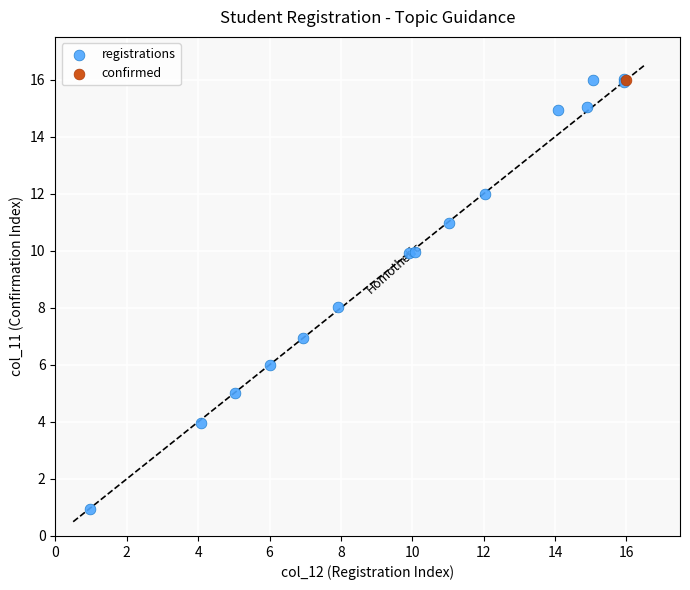

What are all the series names shown in the legend?

registrations, confirmed